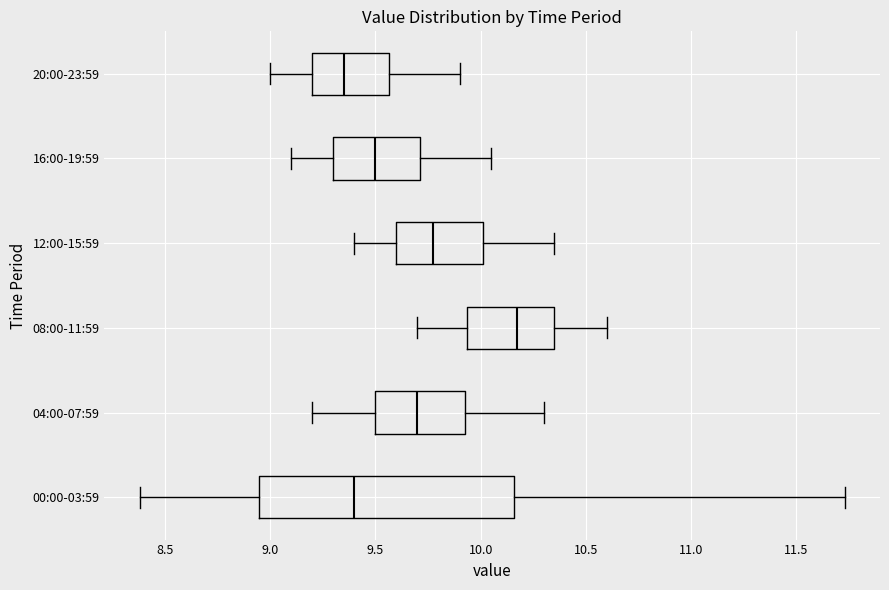

Where does the right whisker of the box for 04:00-07:59 end on the x-axis? The values are not printed on the chart, so give them approximately, as read against the axis.

10.30